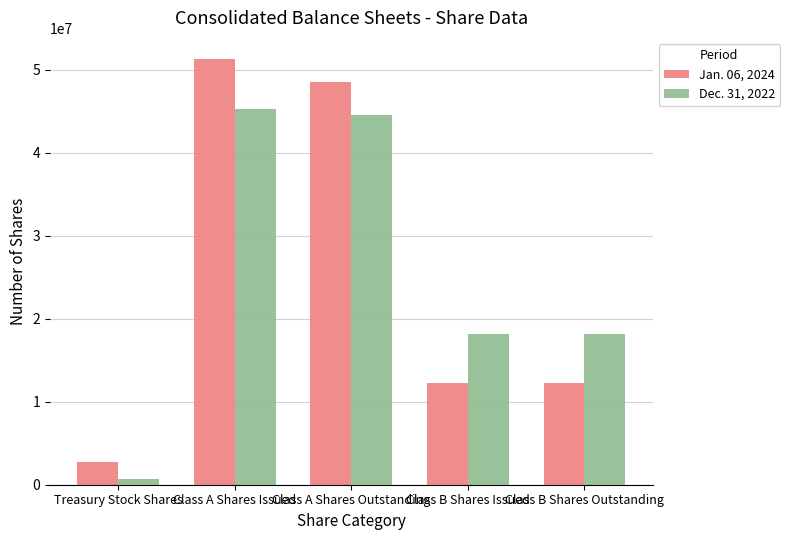

Count the number of data series in this chart.

2